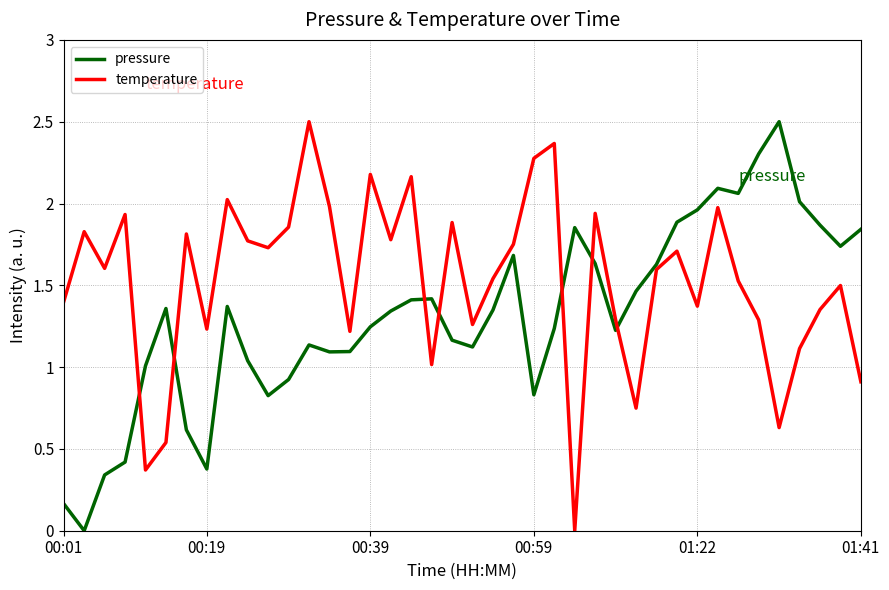

Rank the series by their average value, from highest to lowest.

temperature, pressure